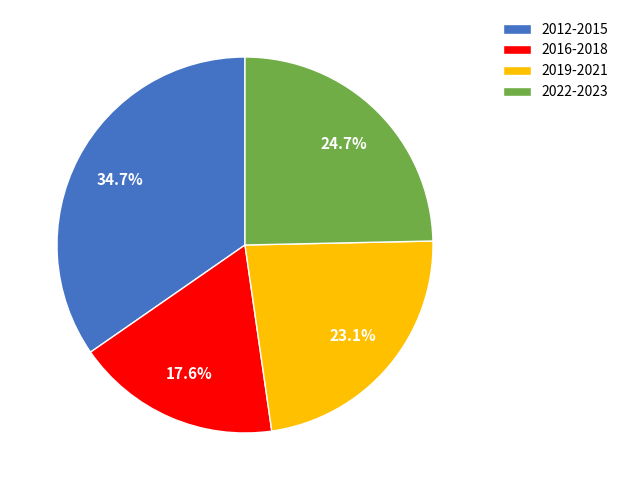

How many segments does this pie chart have?

4